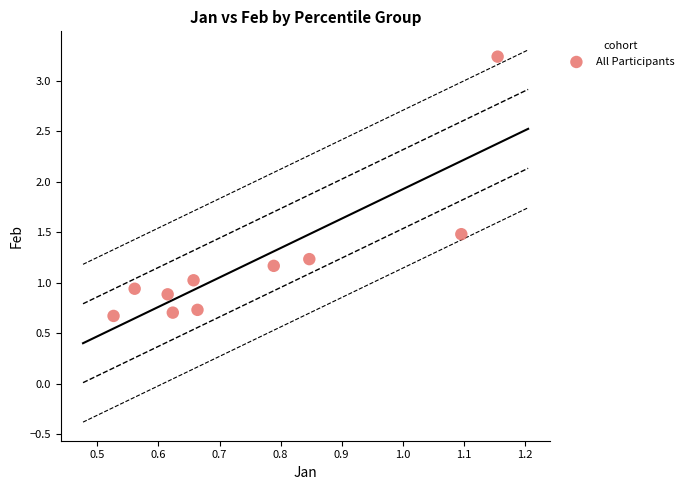

What is the average Y value?

1.2